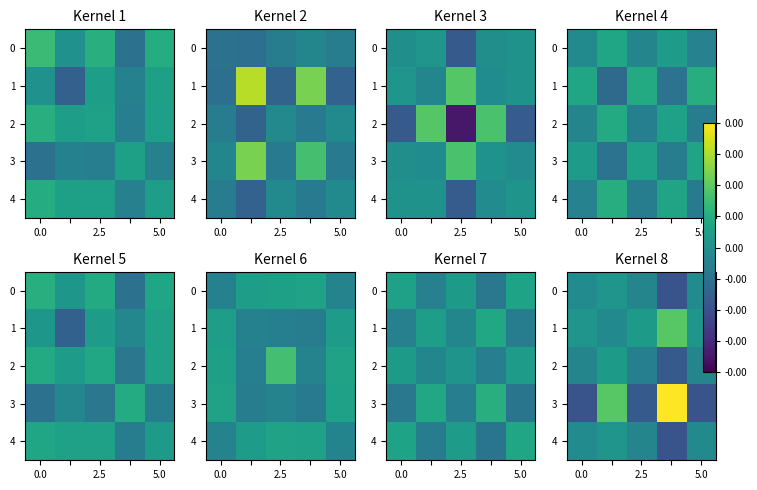

True or false: row_4 has a value of -0.0 at 5.0.

True